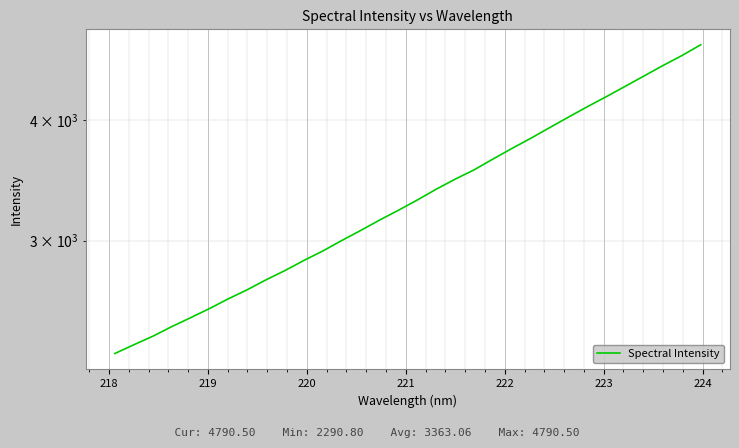

True or false: there are more than 1 points higher than both neighbors.

False